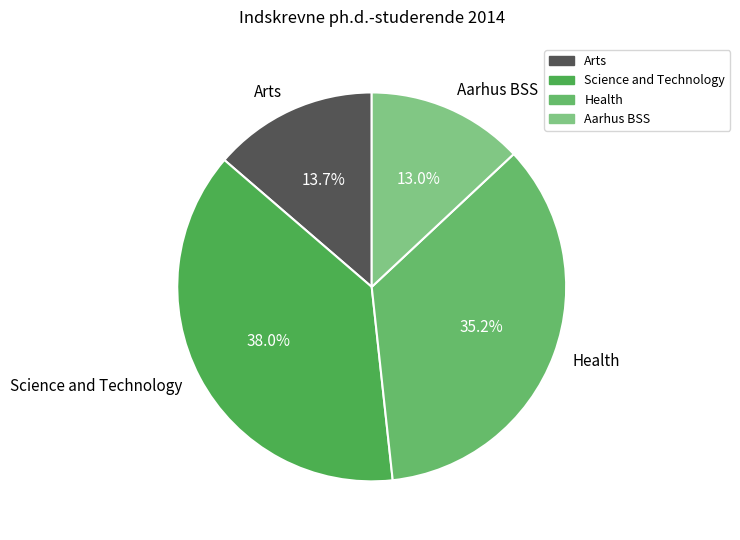

Rank the categories by value from lowest to highest.

Aarhus BSS, Arts, Health, Science and Technology